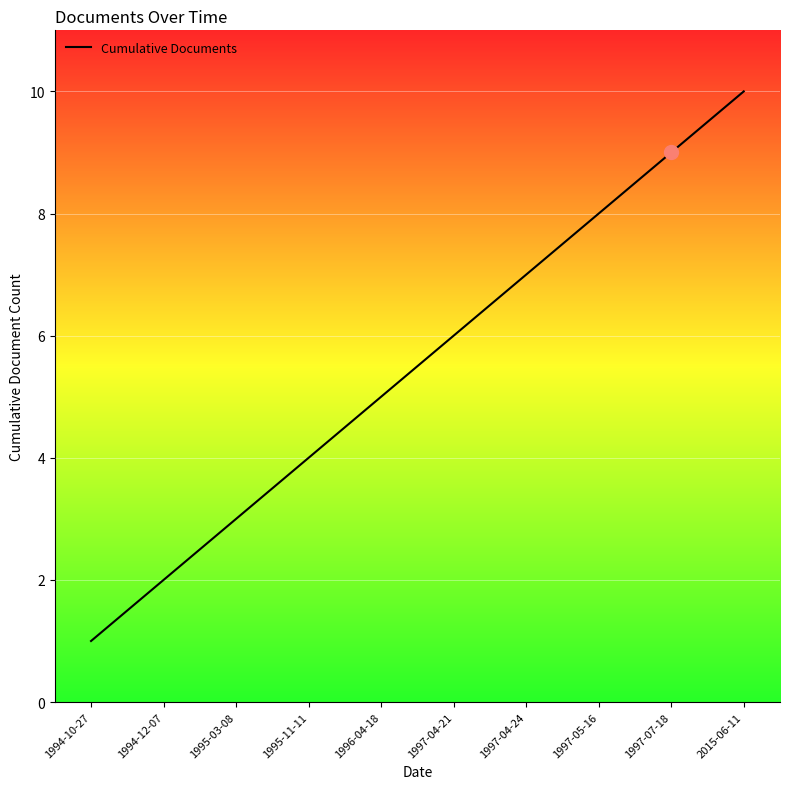

At which category does the chart reach its minimum across all series?

1994-10-27